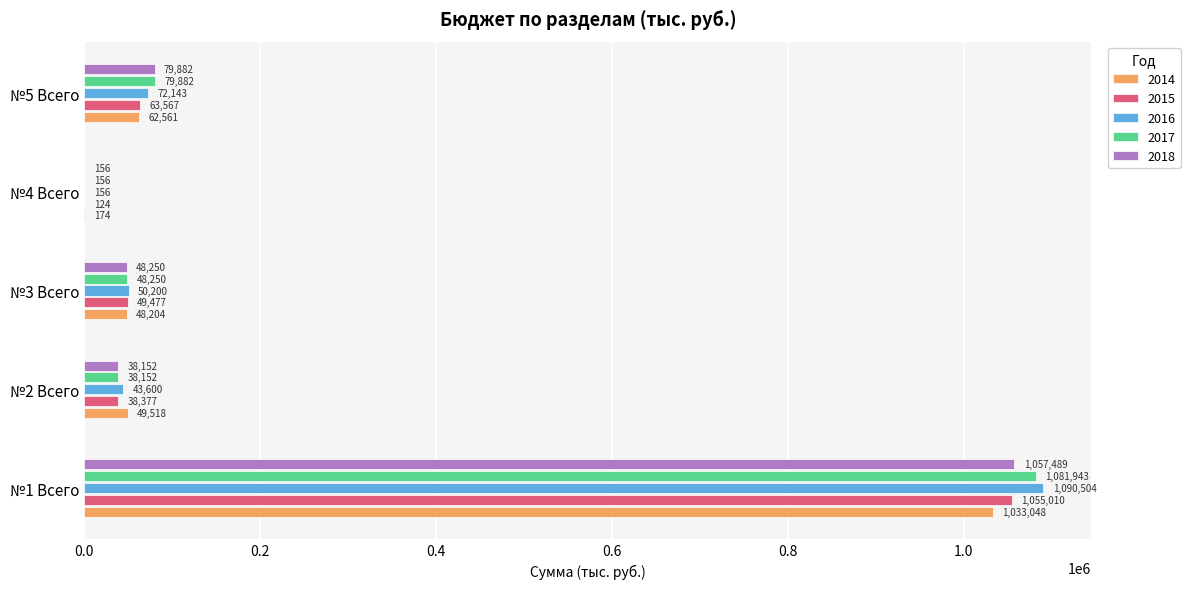

What is the maximum value shown in the chart?

1090503.5